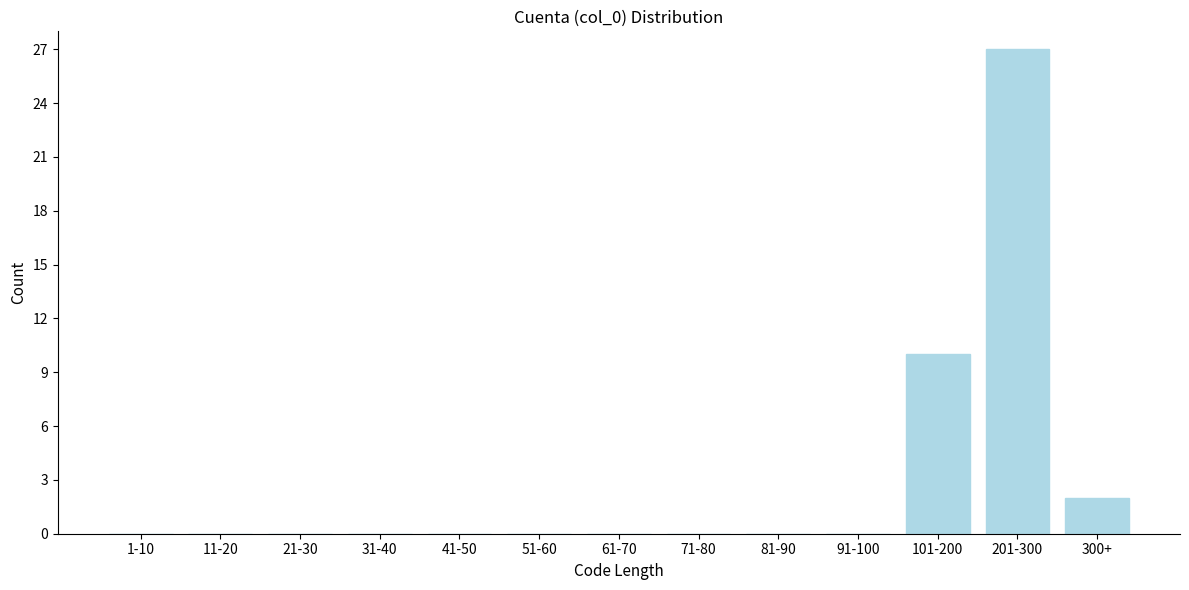

Reading left to right, extract all data points from this chart.

1-10=0	11-20=0	21-30=0	31-40=0	41-50=0	51-60=0	61-70=0	71-80=0	81-90=0	91-100=0	101-200=10	201-300=27	300+=2